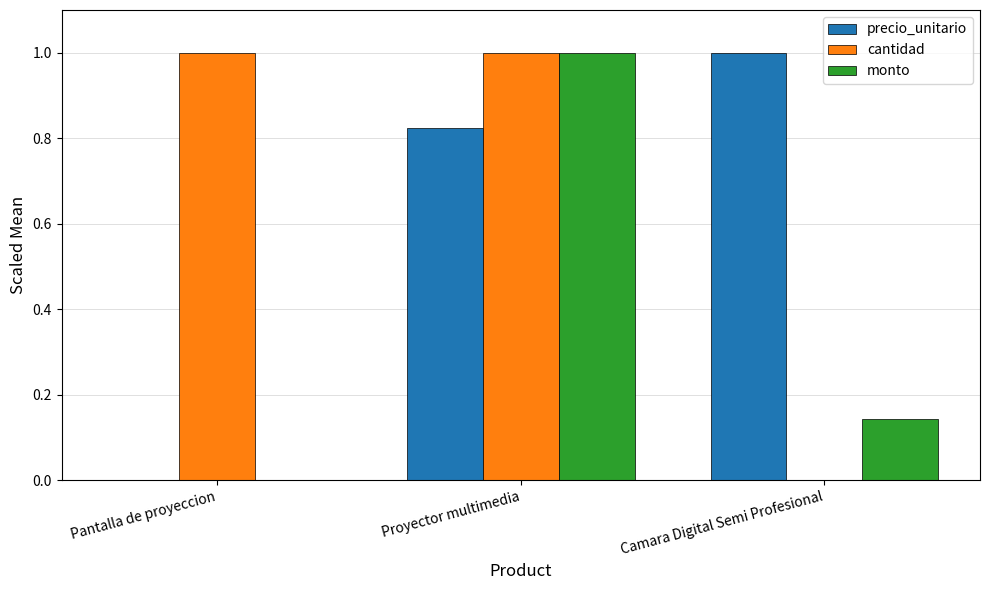

The value of precio_unitario at Camara Digital Semi Profesional is 1.0. True or false?

True